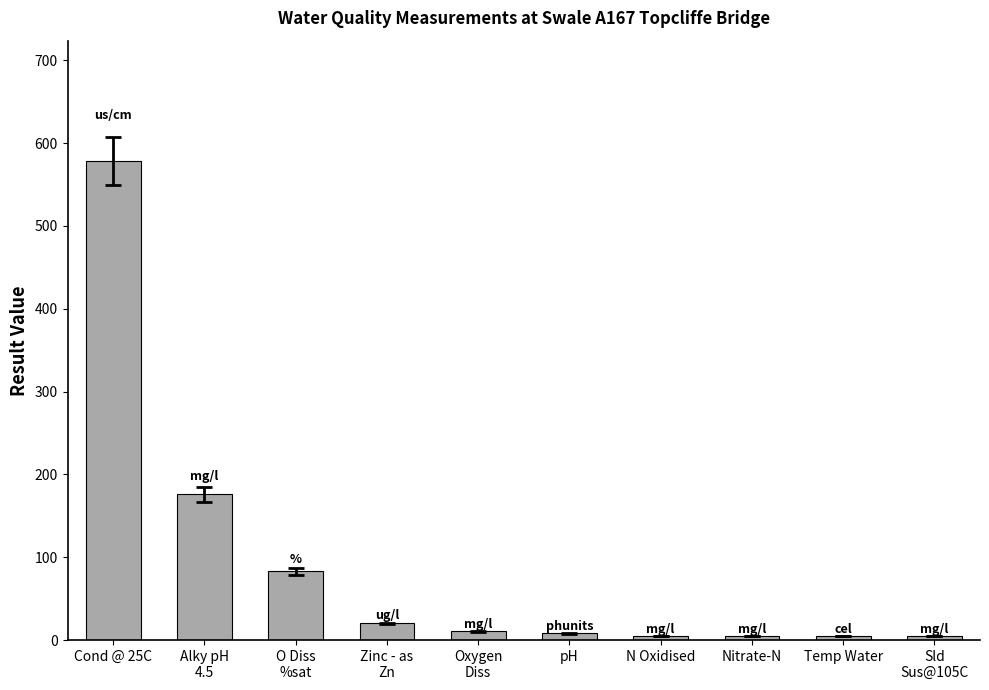

What is the maximum value shown in the chart?

579.0